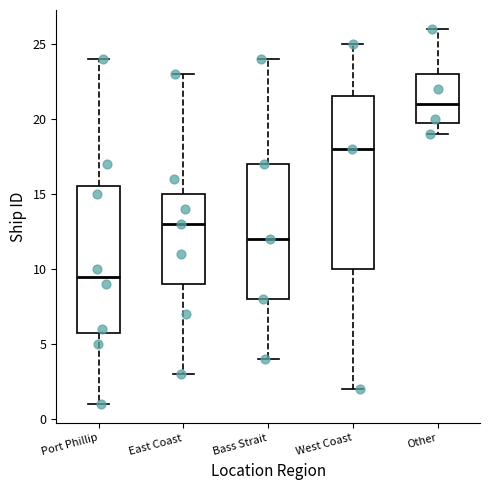

Which box has the lowest median line?

Port Phillip